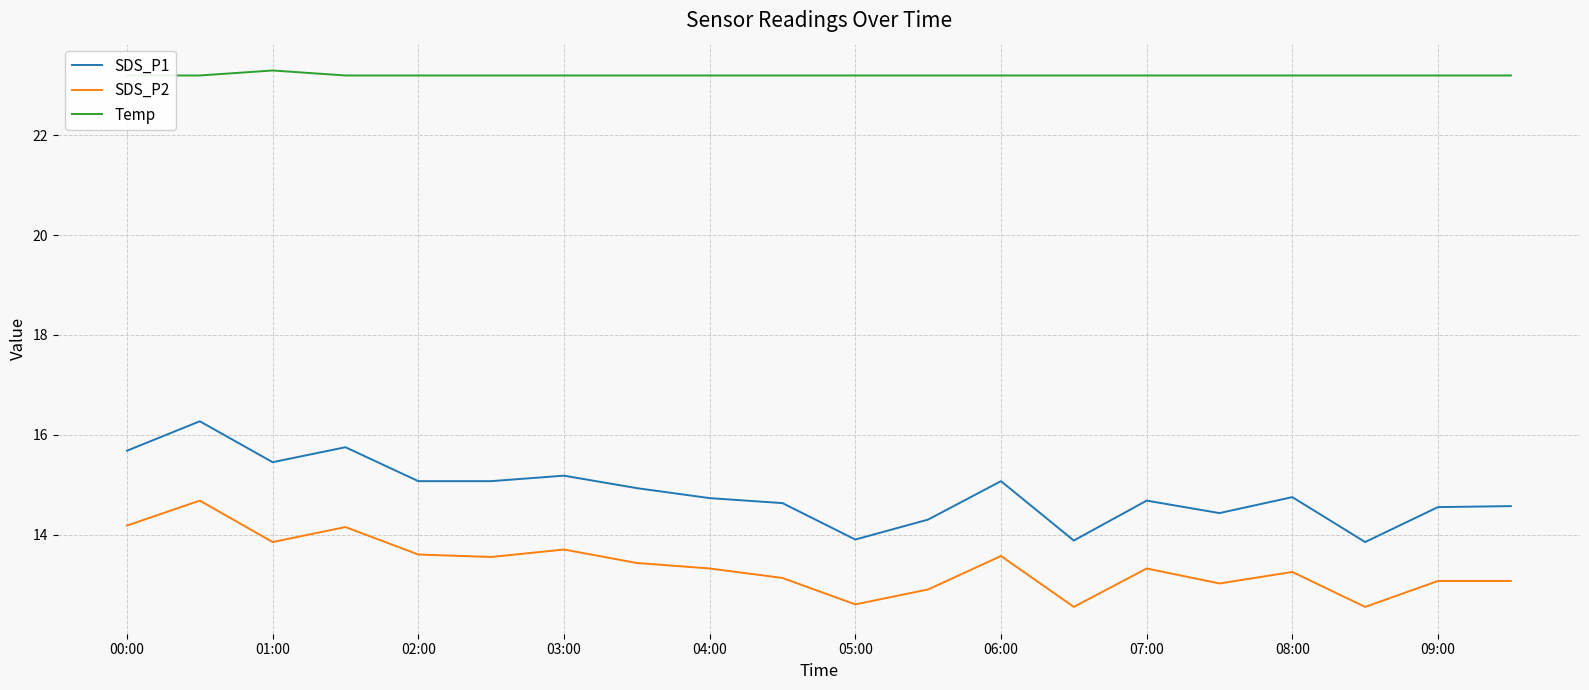

How many values in the SDS_P1 series are below 14?

3